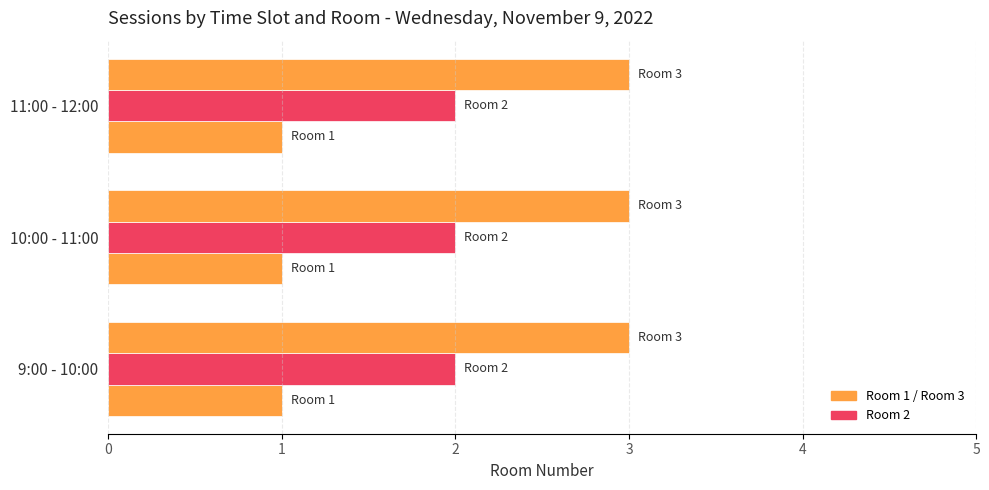

What is the minimum value shown in the chart?

1